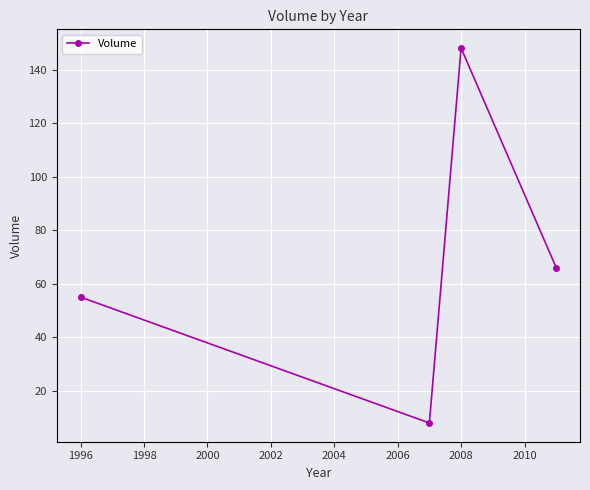

What is the minimum value shown in the chart?

8